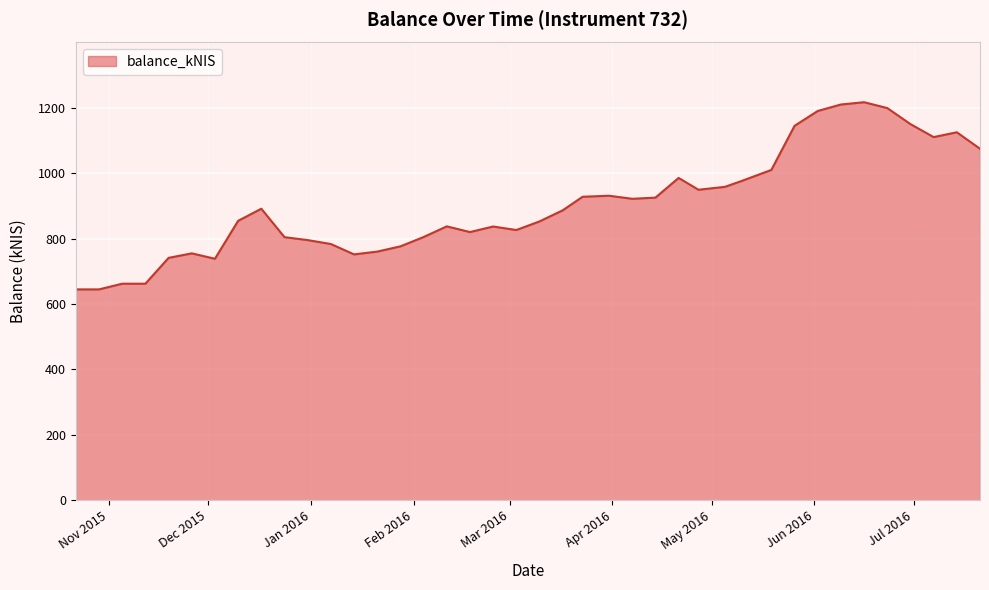

What is the maximum value shown in the chart?

1216.8